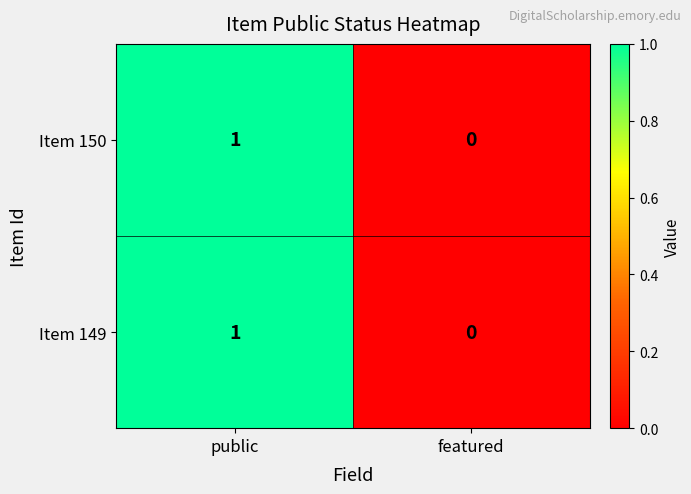

Reading right to left, list all the values displayed in this chart.

Item 150: 0	1
Item 149: 0	1